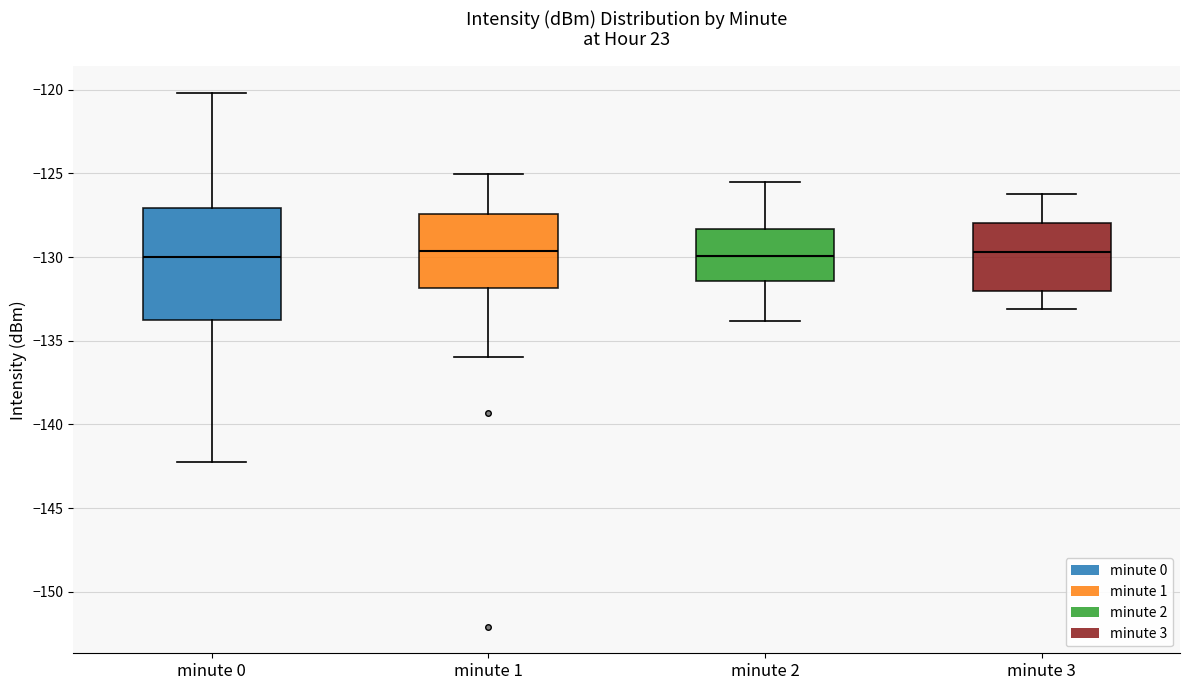

Reading left to right, read every box against the y-axis: the position of its median line, the range the box covers, and the ends of its whiskers. The values are not printed on the chart, so give them approximately, as read against the axis.

minute 0: median -130.0, box -134.0 to -127.0, whiskers -142.0 to -120.0
minute 1: median -129.5, box -132.0 to -127.5, whiskers -136.0 to -125.0
minute 2: median -130.0, box -131.5 to -128.5, whiskers -134.0 to -125.5
minute 3: median -129.5, box -132.0 to -128.0, whiskers -133.0 to -126.0